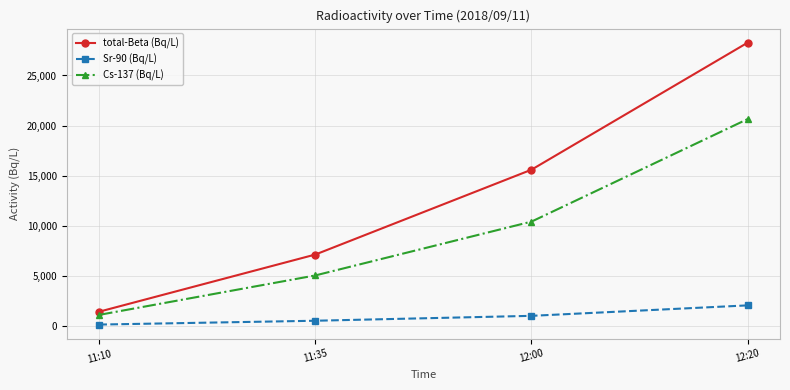

List the series in order of their peak value, lowest first.

Sr-90 (Bq/L), Cs-137 (Bq/L), total-Beta (Bq/L)